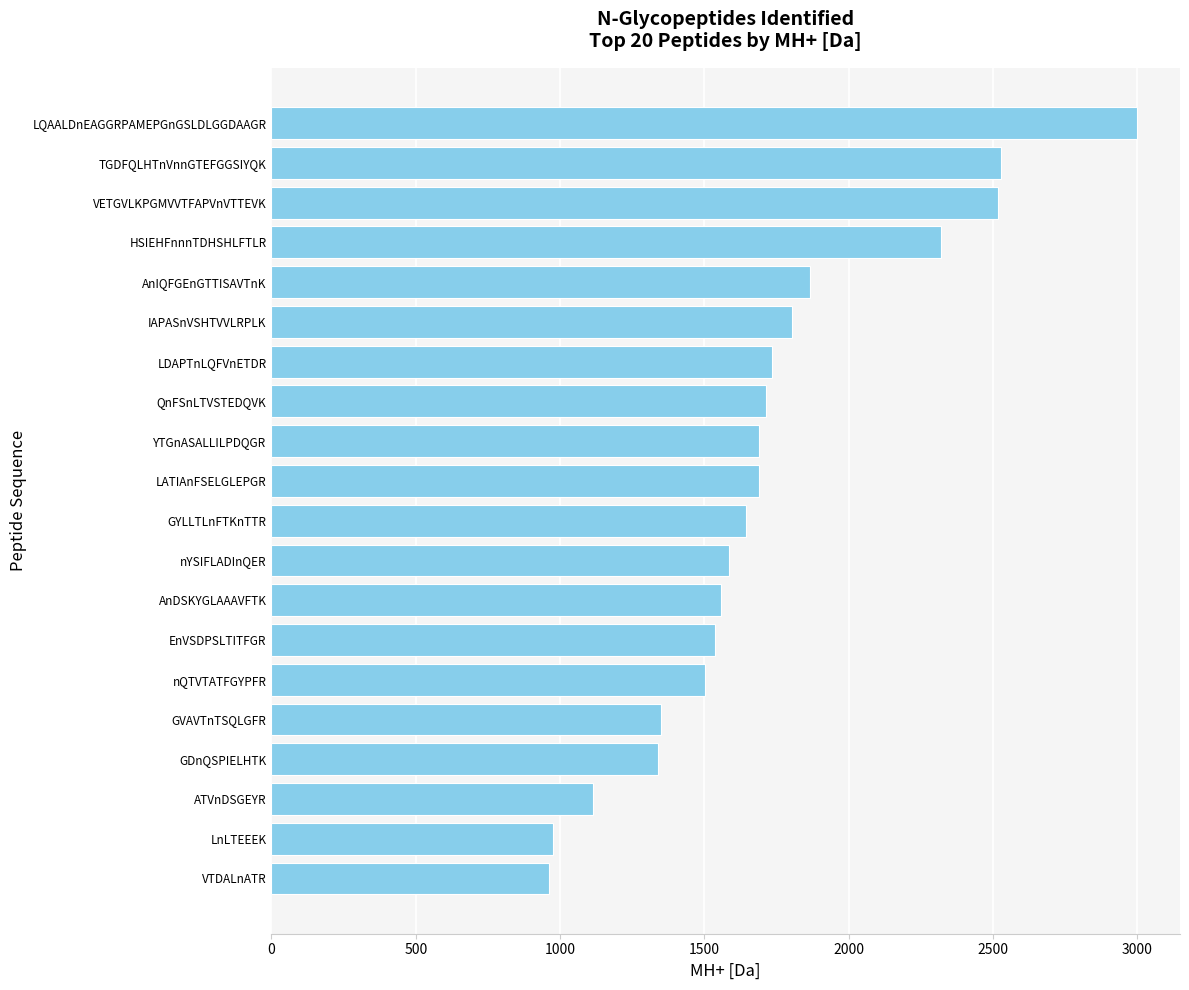

The value at LDAPTnLQFVnETDR is 1733.8. True or false?

True